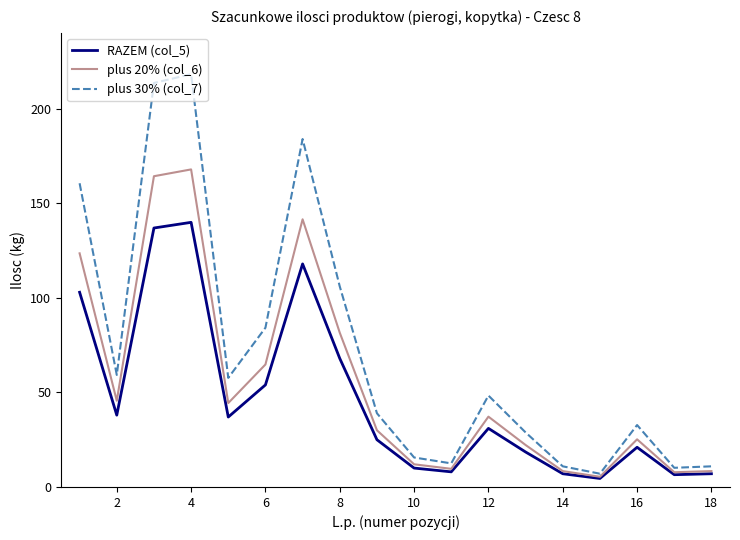

Which series has the largest range (max minus min)?

plus 30% (col_7)